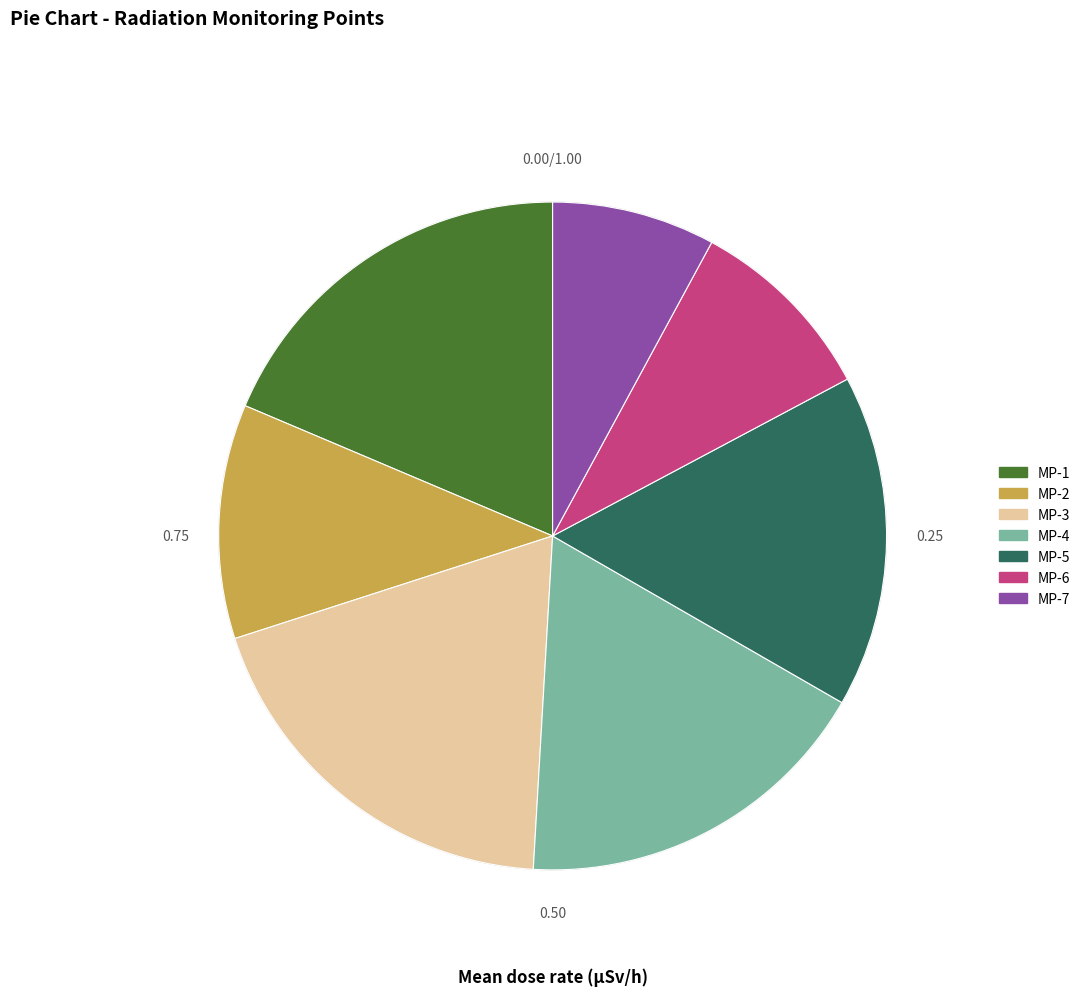

Is it true that MP-4 is 18% of the pie?

True